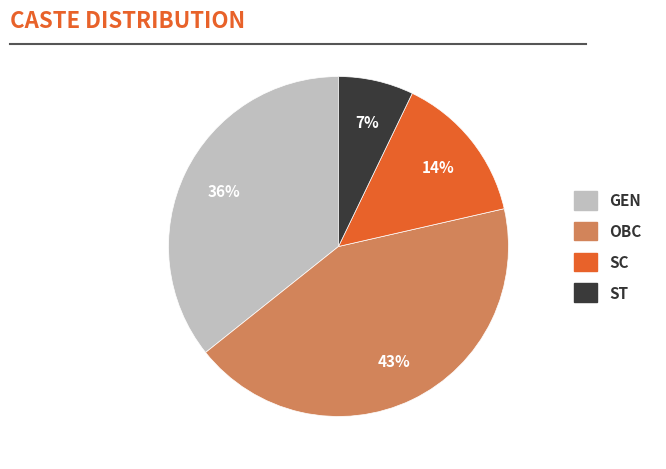

Which category has the smallest portion of the pie?

ST